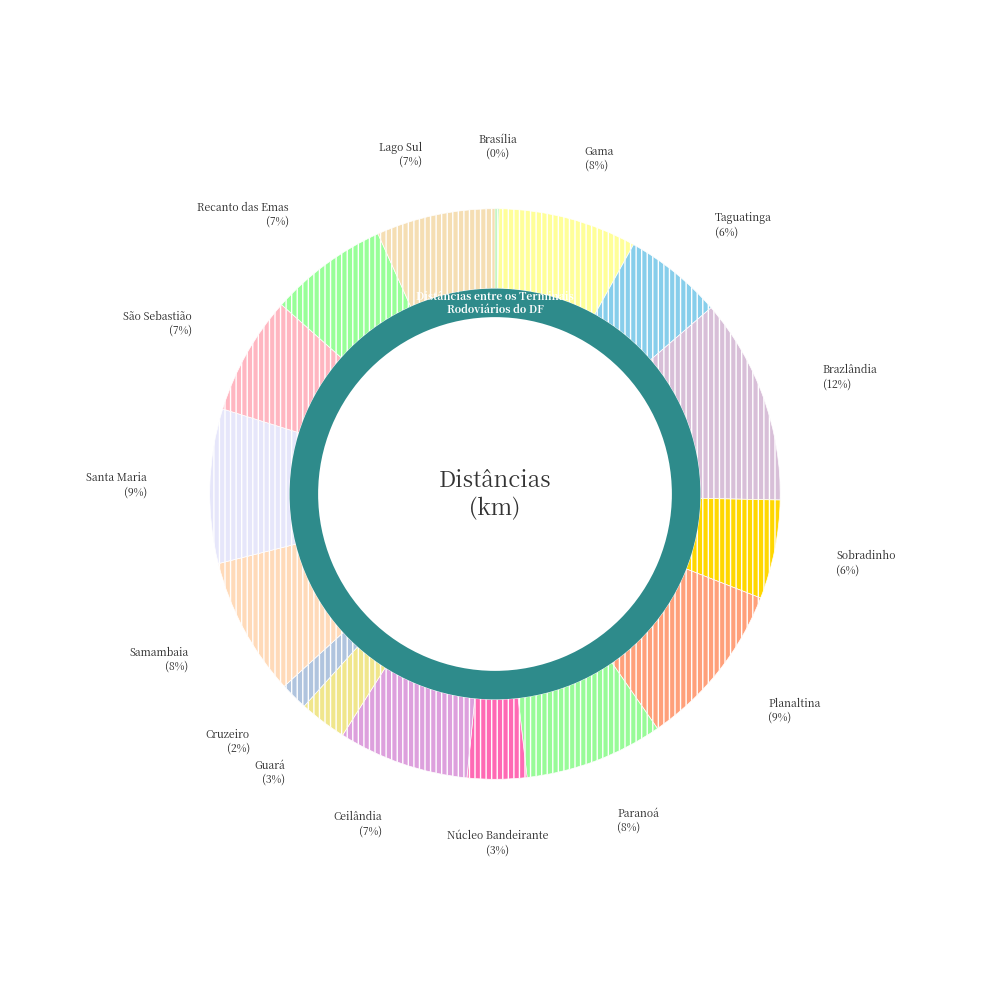

What portion of the pie excludes Paranoá?

92.1%